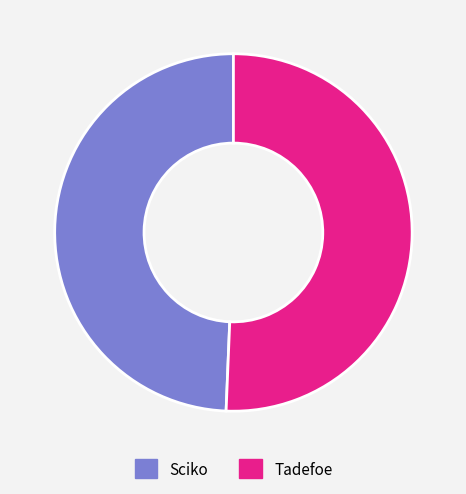

Does any single category account for the majority?

Yes